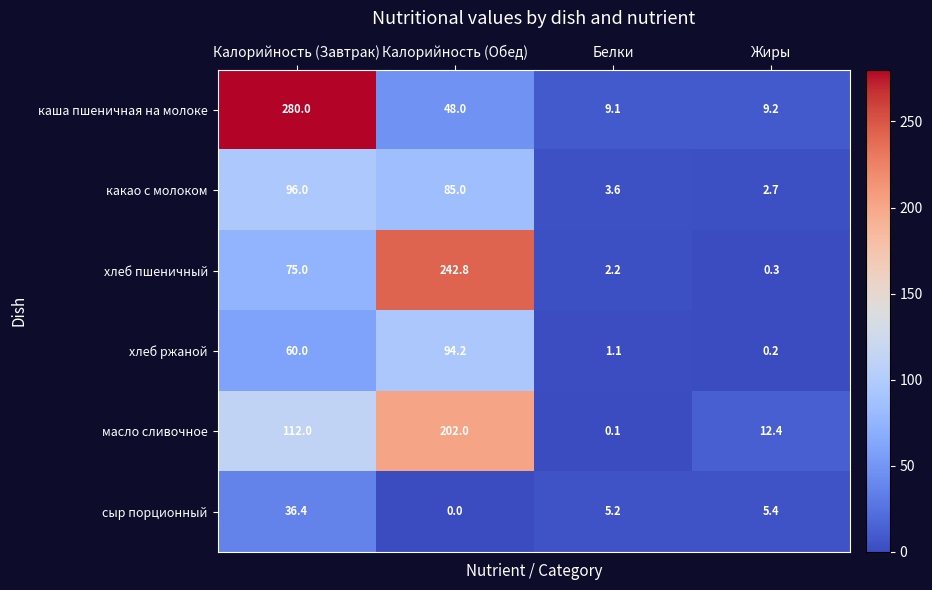

Which series has the largest total across all categories?

каша пшеничная на молоке